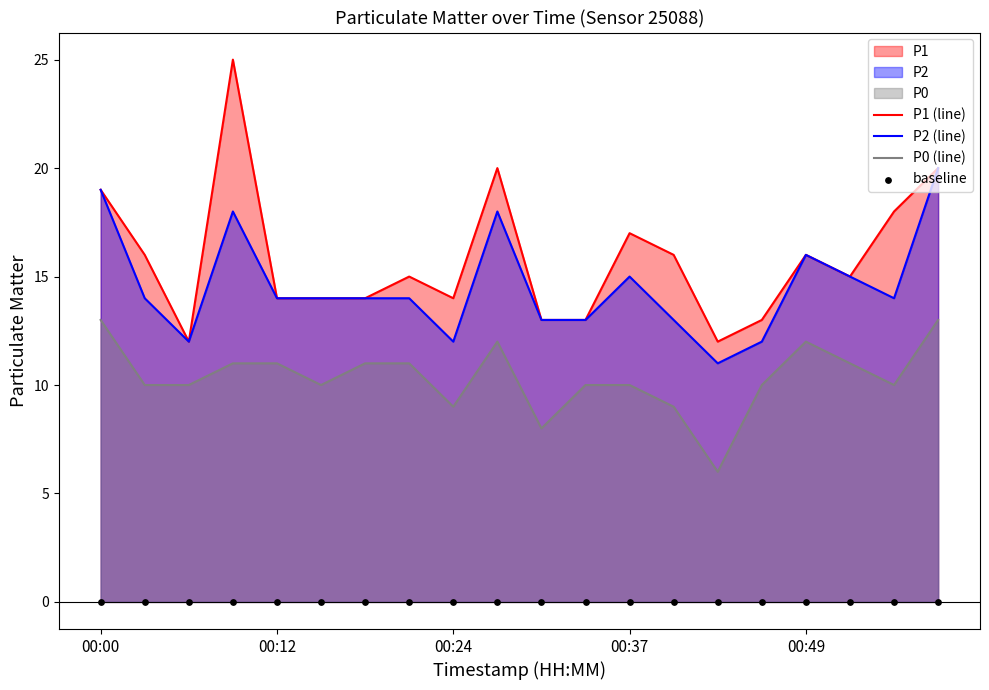

Is it true that P1 (line) equals 14 at 00:12?

True